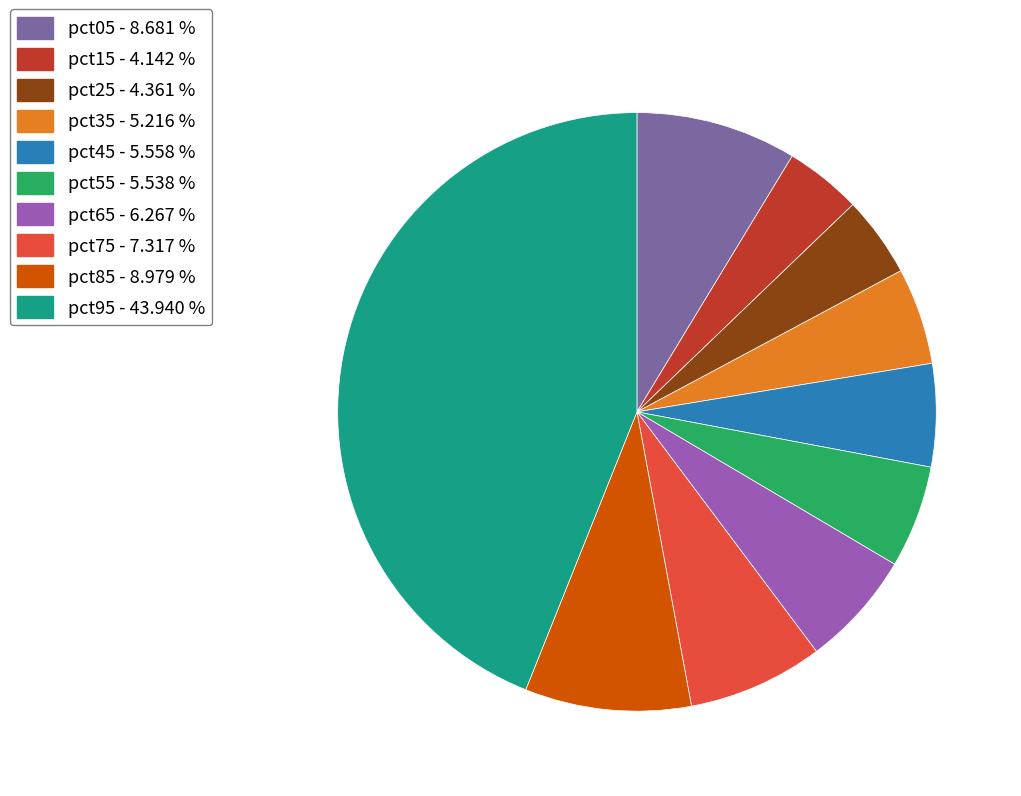

Is pct45 the majority of the pie?

No